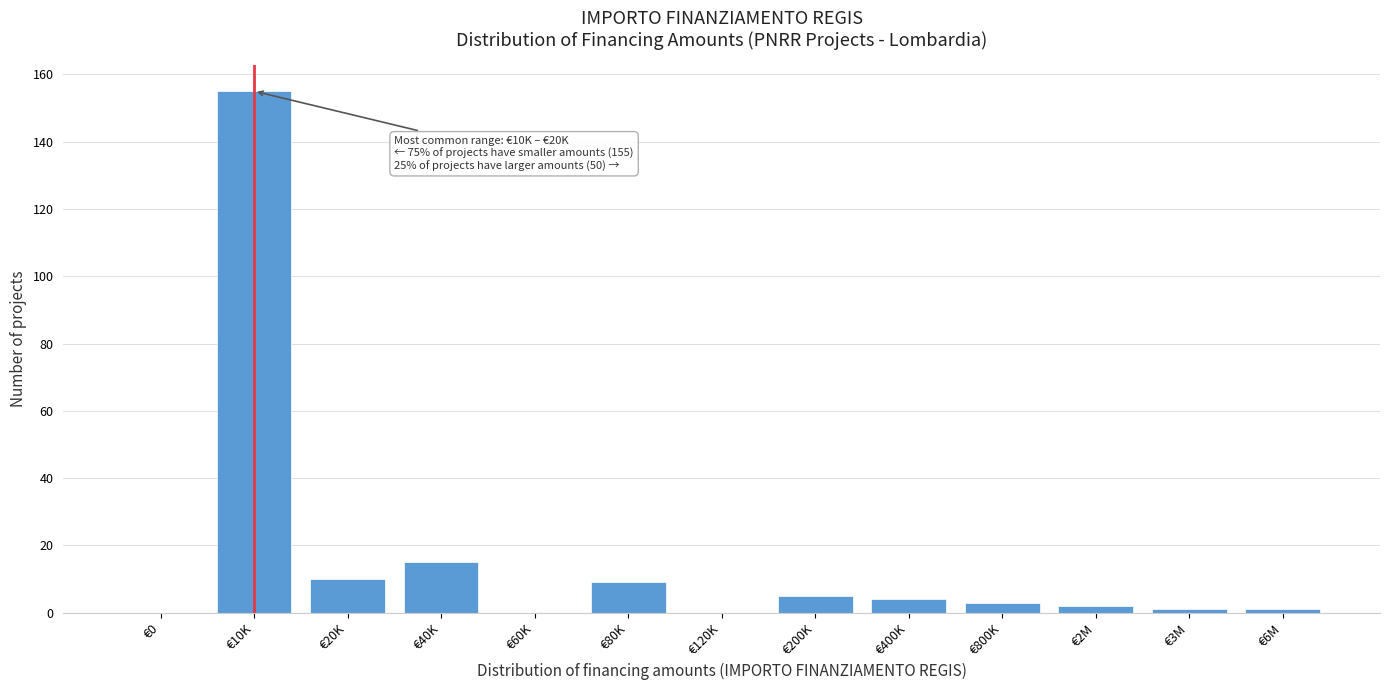

Reading left to right, transcribe all the data shown in this chart.

€0=0	€10K=155	€20K=10	€40K=15	€60K=0	€80K=9	€120K=0	€200K=5	€400K=4	€800K=3	€2M=2	€3M=1	€6M=1